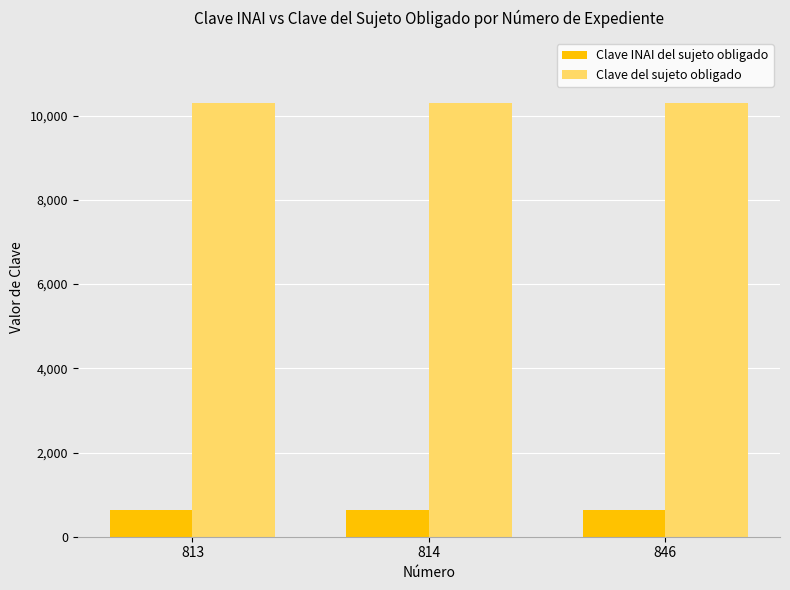

Reading left to right, transcribe all the data shown in this chart.

Clave INAI del sujeto obligado: 813=632	814=632	846=632
Clave del sujeto obligado: 813=10296	814=10296	846=10296